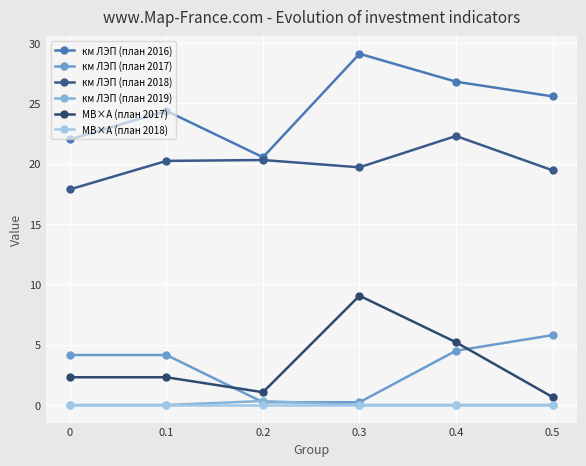

How many categories are shown in the chart?

6